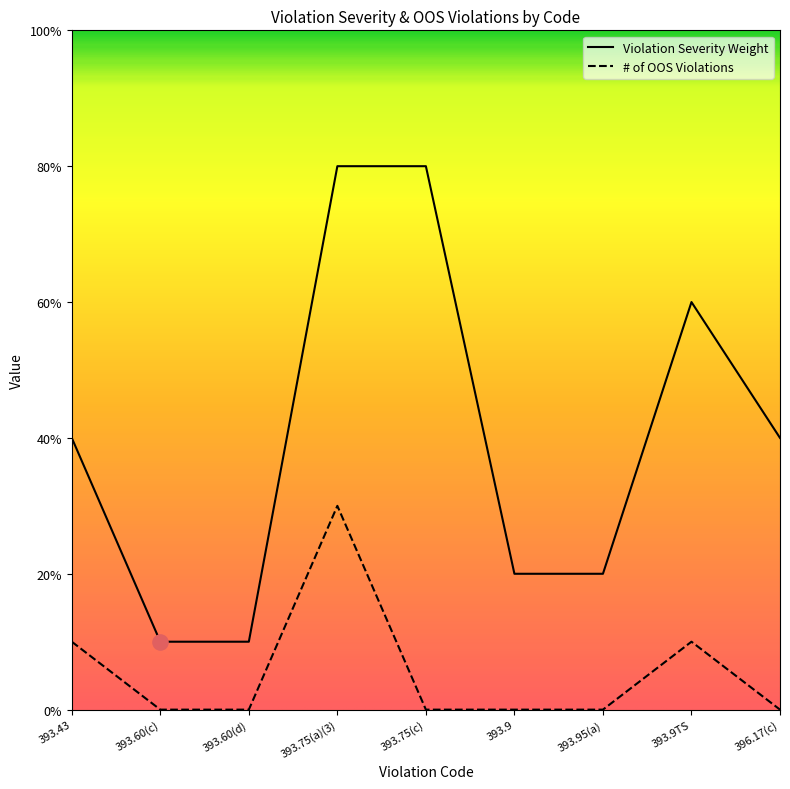

Is the value of # of OOS Violations at 393.75(a)(3) greater than the value of Violation Severity Weight at 393.43?

No